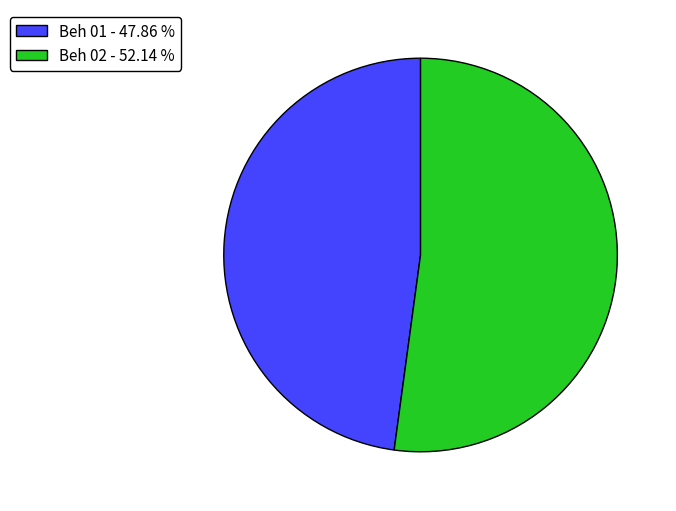

Is there a majority slice in this chart?

Yes